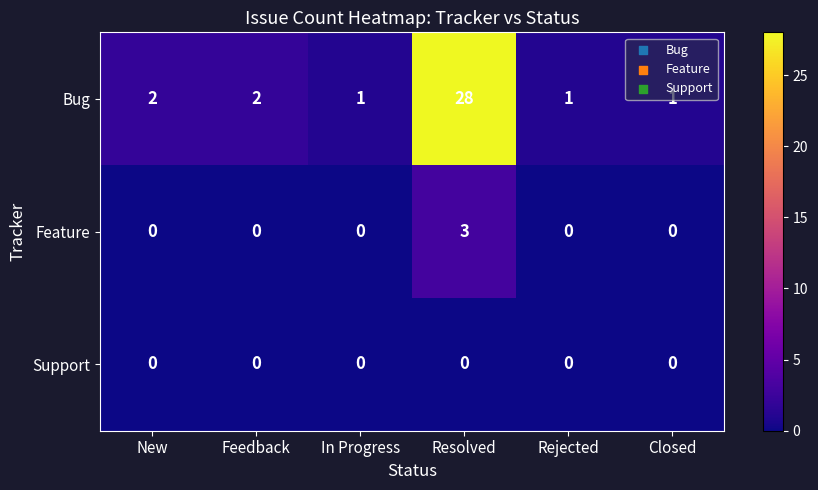

What is the difference between the maximum and minimum values in the Bug series?

27